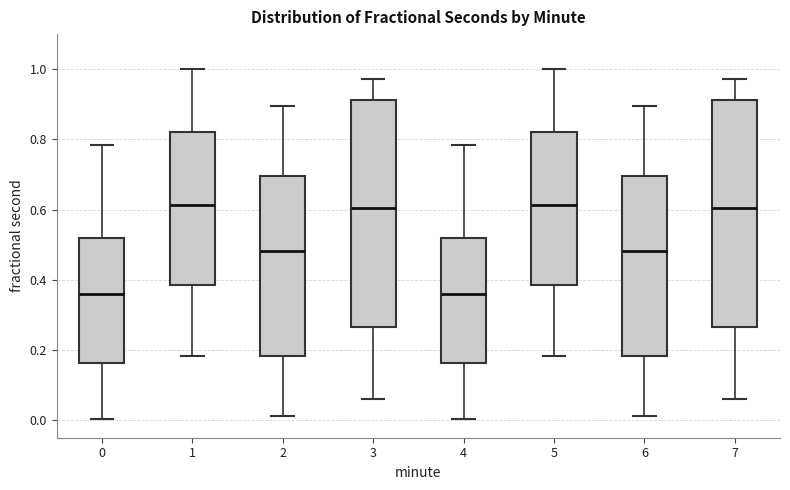

Where is the lower edge of the box at x = 3 on the y-axis? The values are not printed on the chart, so give them approximately, as read against the axis.

0.26